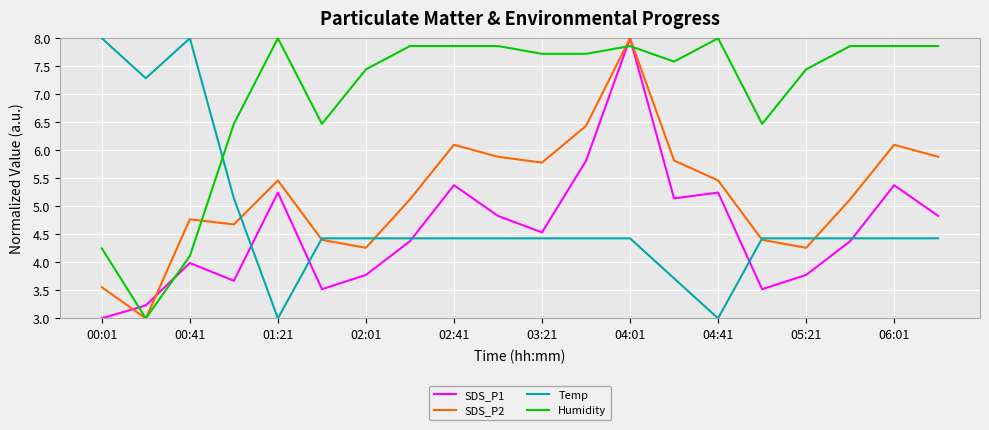

Which series ends up on top after the final intersection of Temp and Humidity?

Humidity